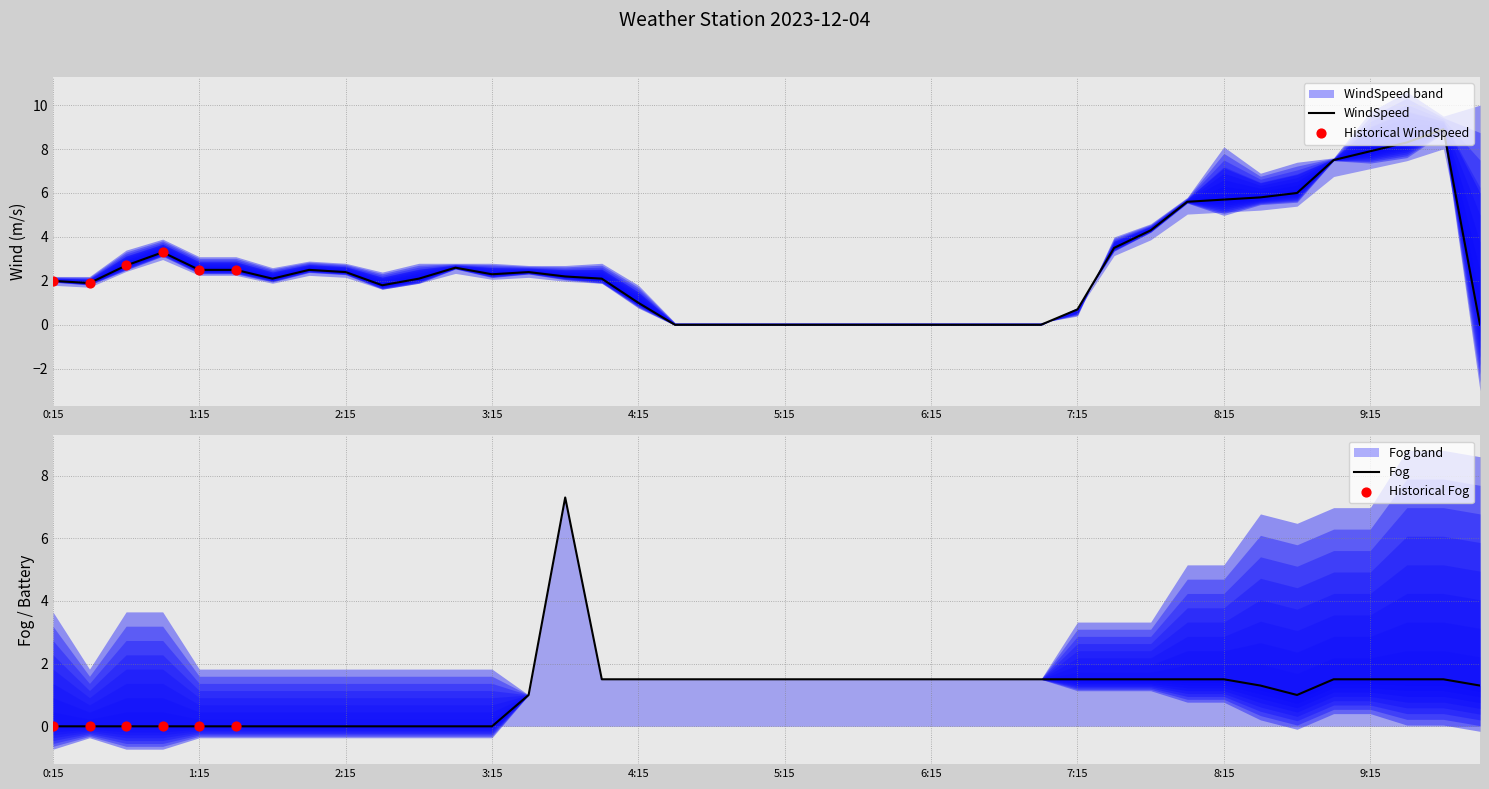

Is the value of WindSpeed at 8:45 greater than the value of Fog at 10:0?

Yes